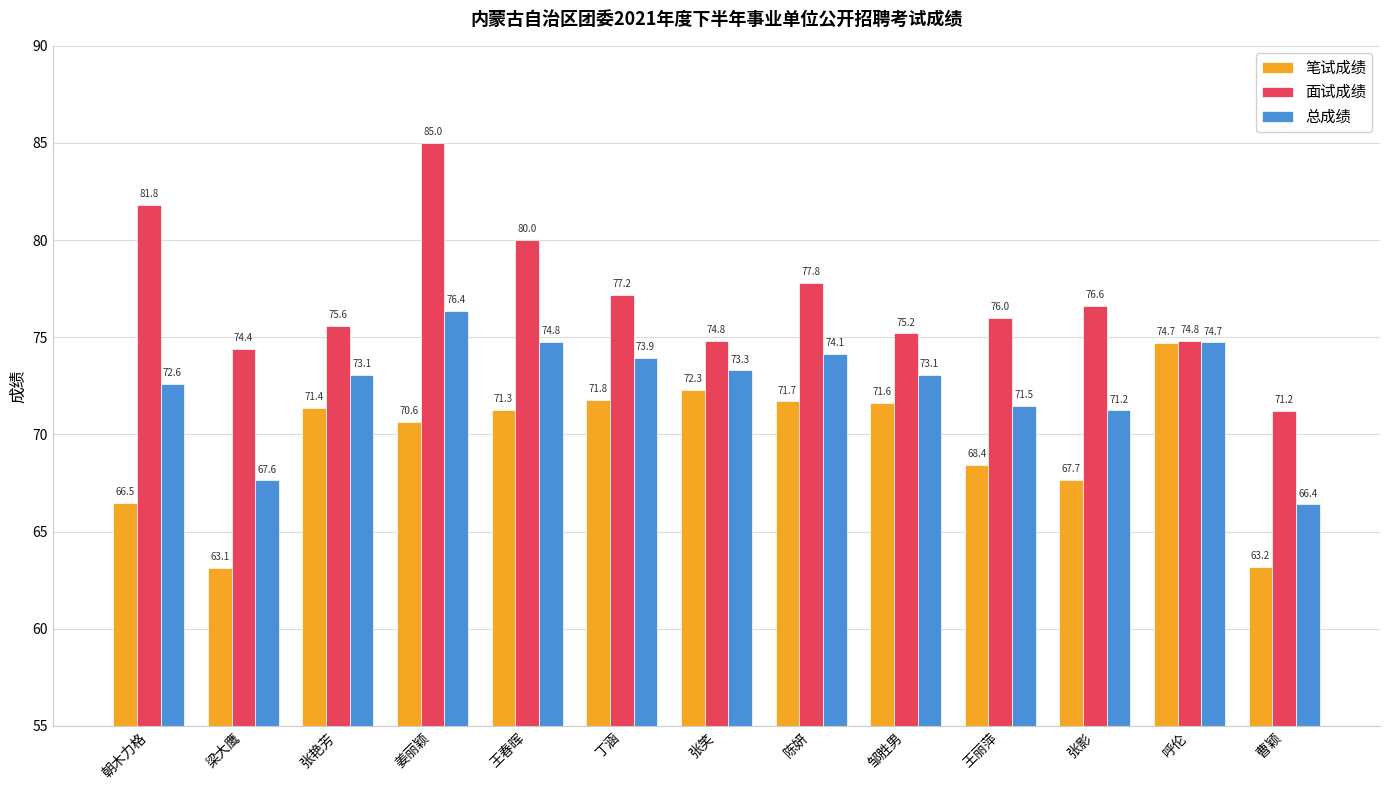

How many categories are shown in the chart?

13